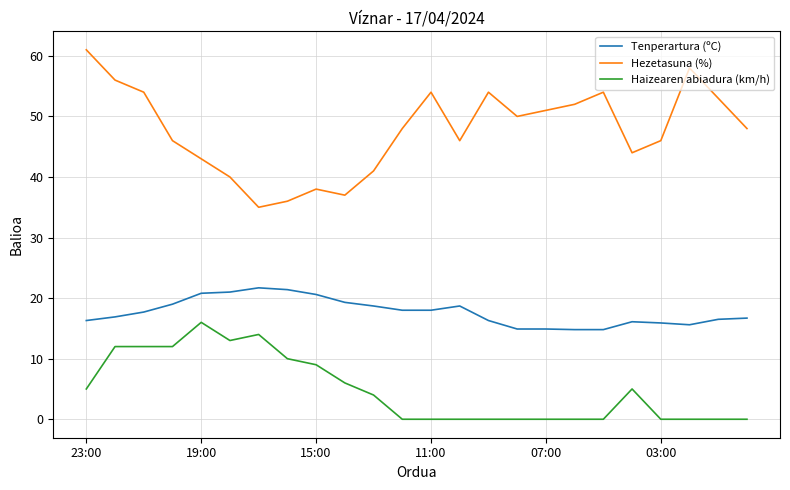

List the series in order of their overall mean, lowest first.

Haizearen abiadura (km/h), Tenperartura (ºC), Hezetasuna (%)